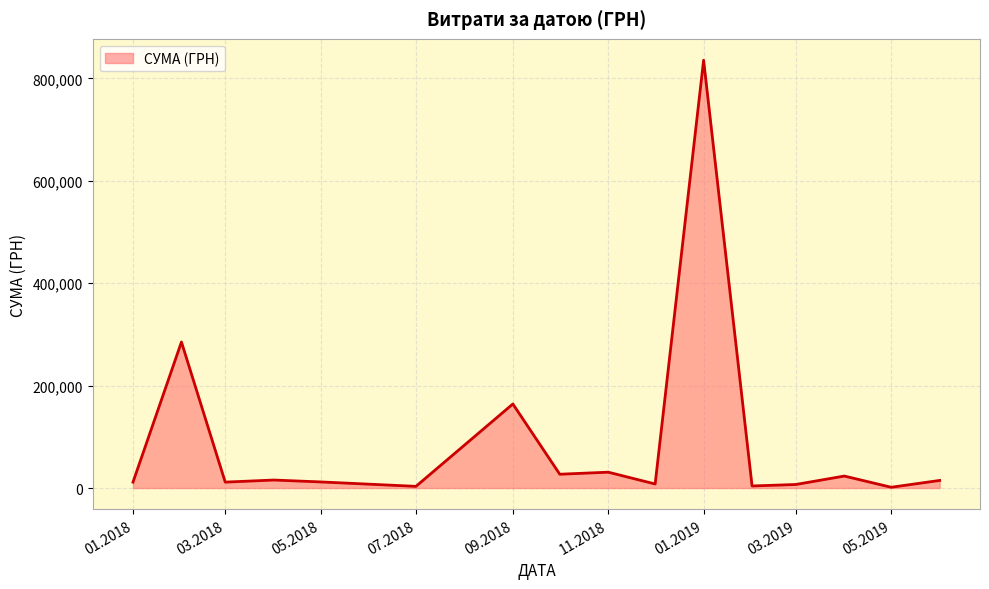

What is the greatest value displayed?

835656.0